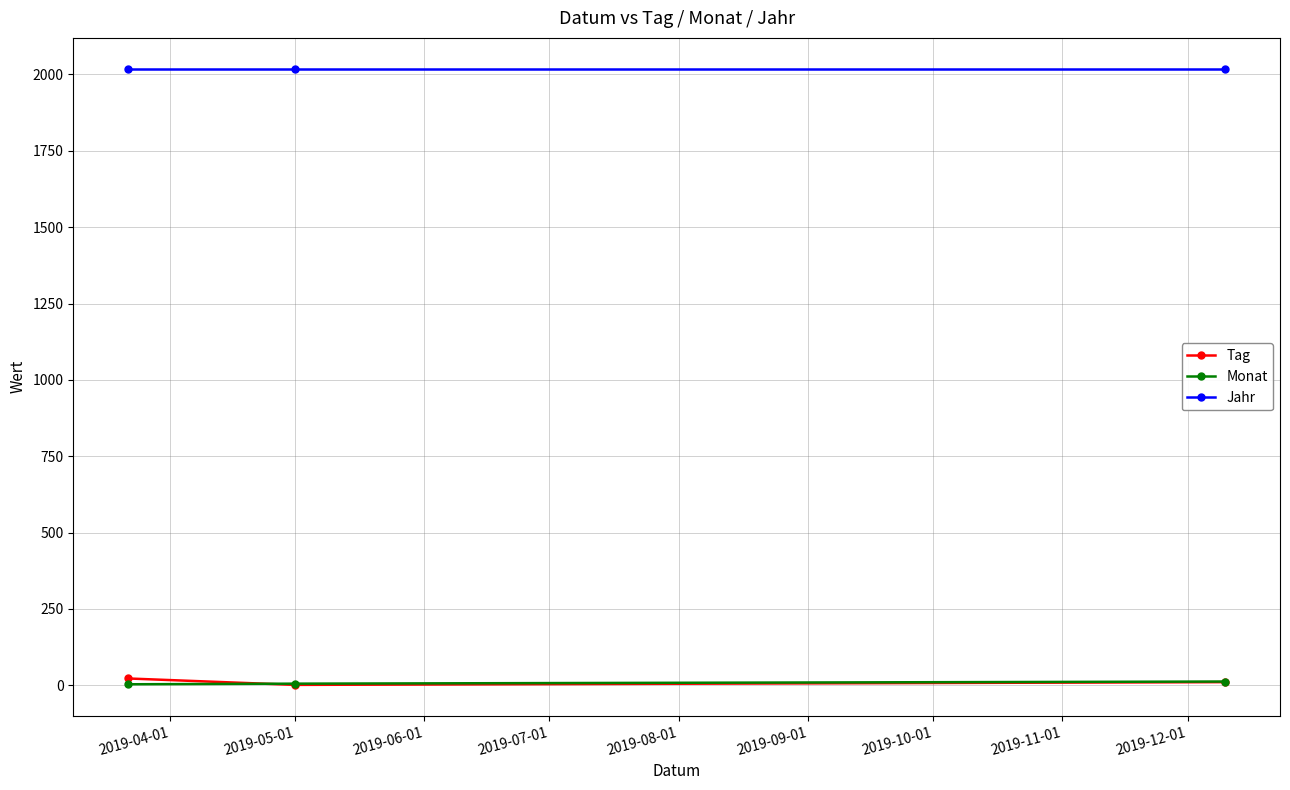

Which series has the largest total across all categories?

Jahr